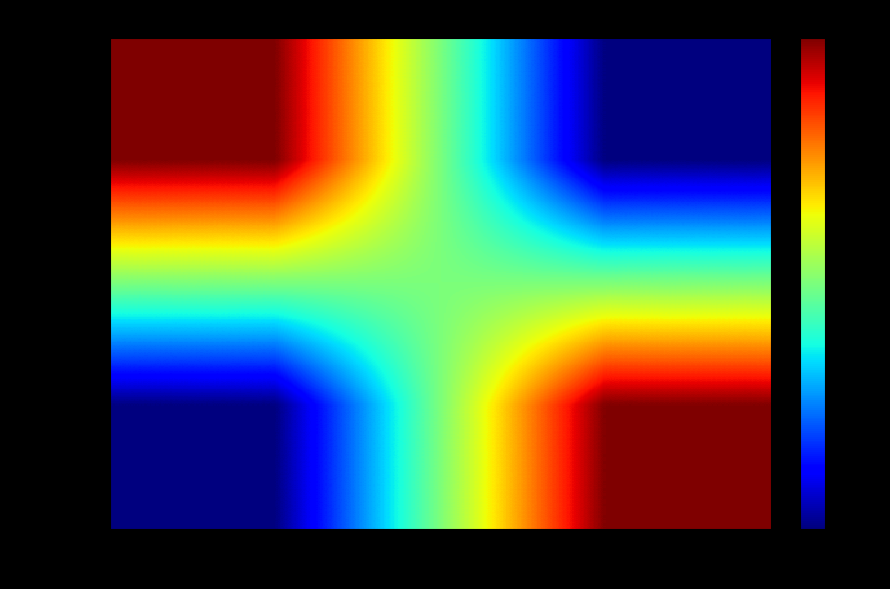

Reading left to right, transcribe all the data shown in this chart.

dde37374...: -1=143.1	1=39.9
e8d28e9f...: -1=39.9	1=143.1